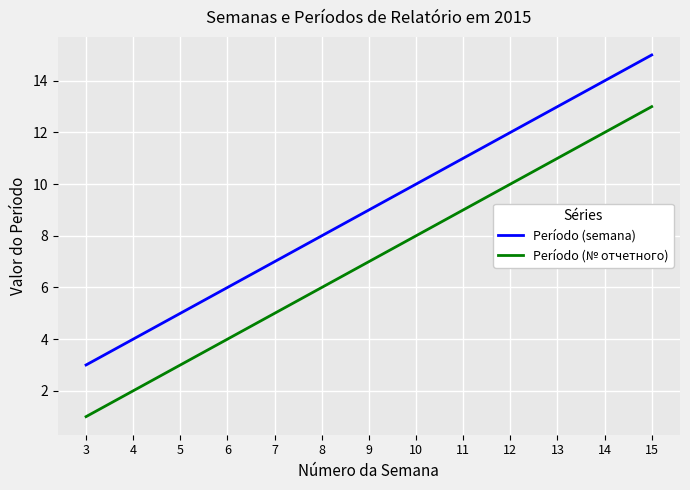

Which series has the largest total across all categories?

Período (semana)